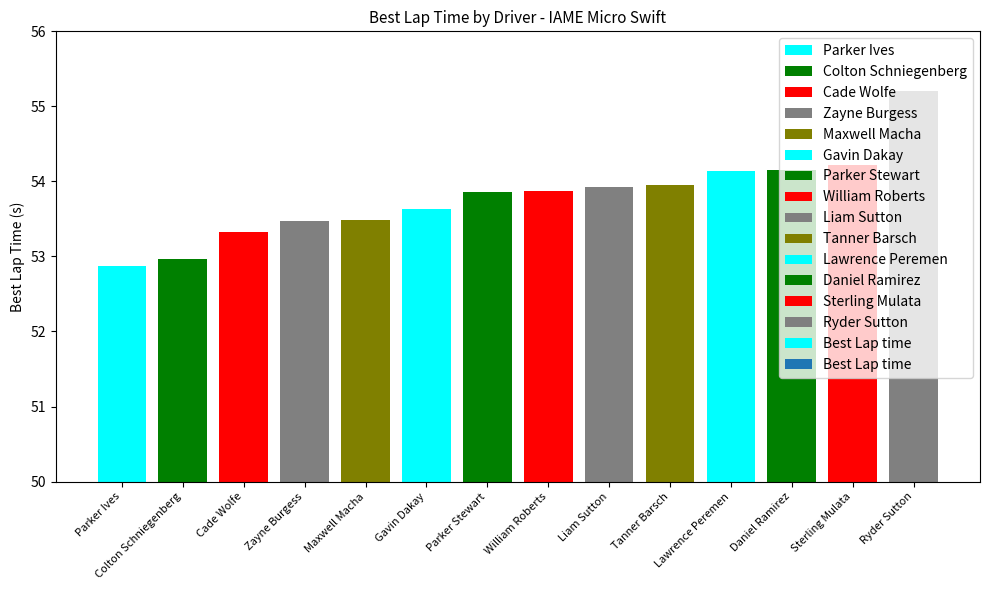

What is the sum of the values at Colton Schniegenberg and Cade Wolfe?

106.3